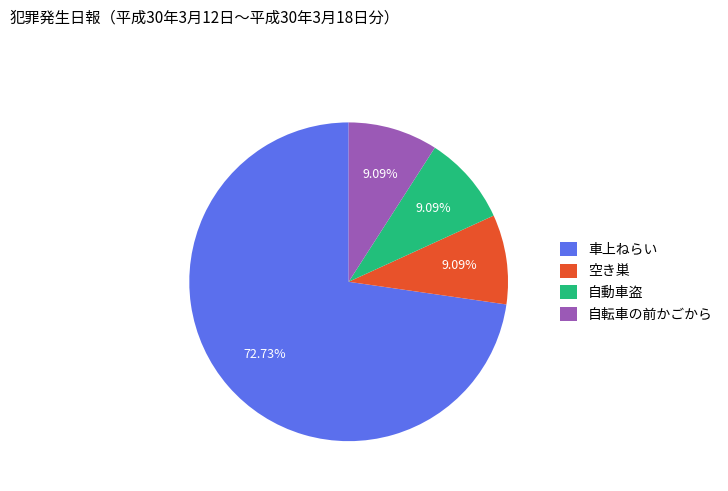

Does 空き巣 account for over 50% of the chart?

No